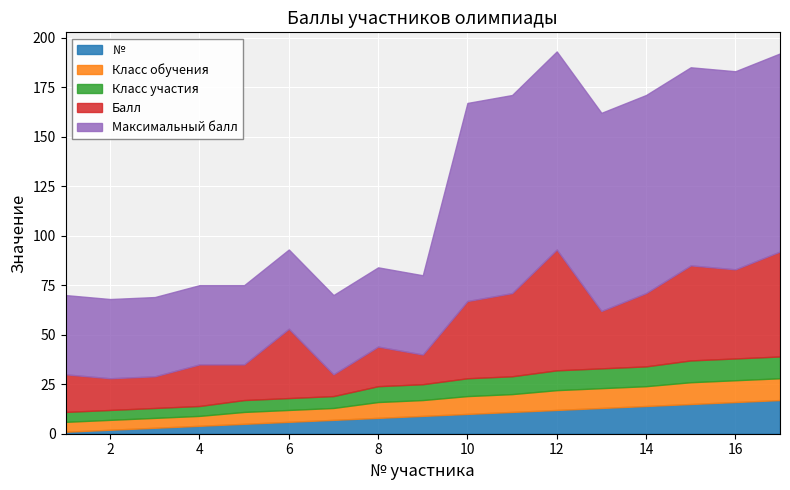

The value of Класс обучения at 11 is 16. True or false?

False